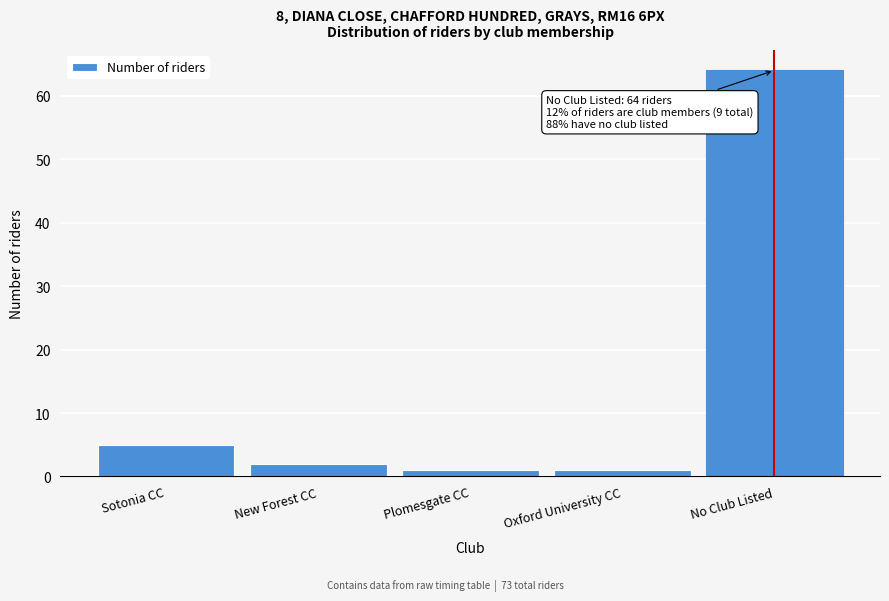

Reading left to right, list all the values displayed in this chart.

Sotonia CC=5	New Forest CC=2	Plomesgate CC=1	Oxford University CC=1	No Club Listed=64